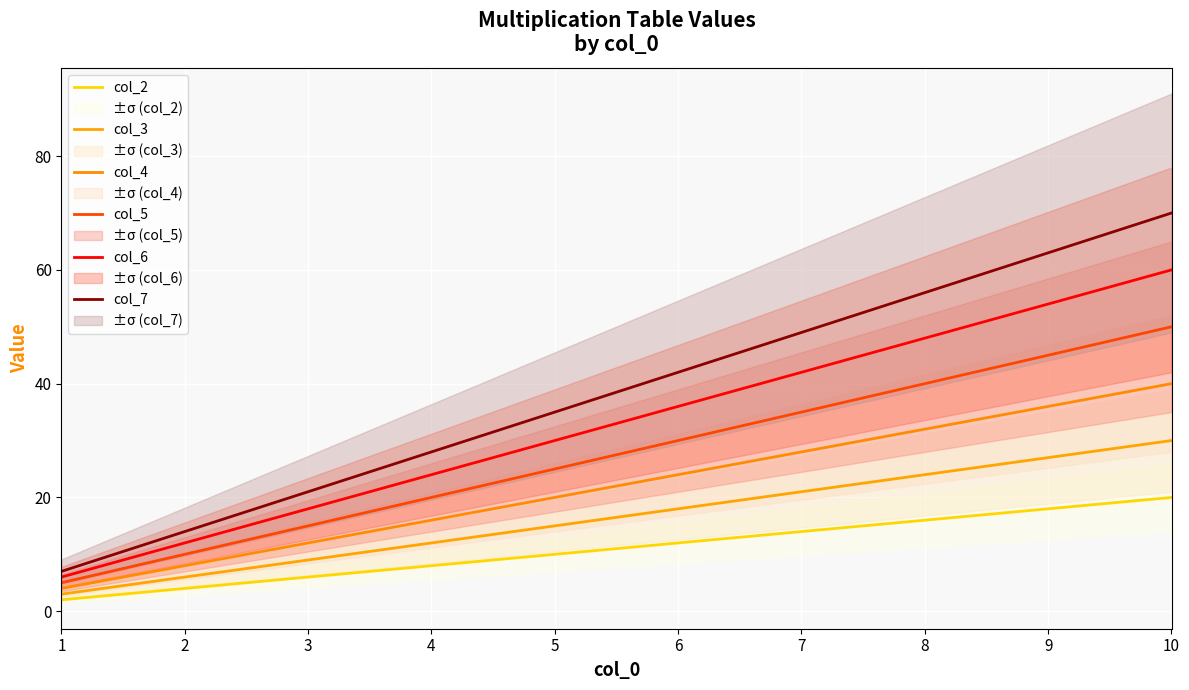

True or false: col_2 has a value of 16 at 8.

True